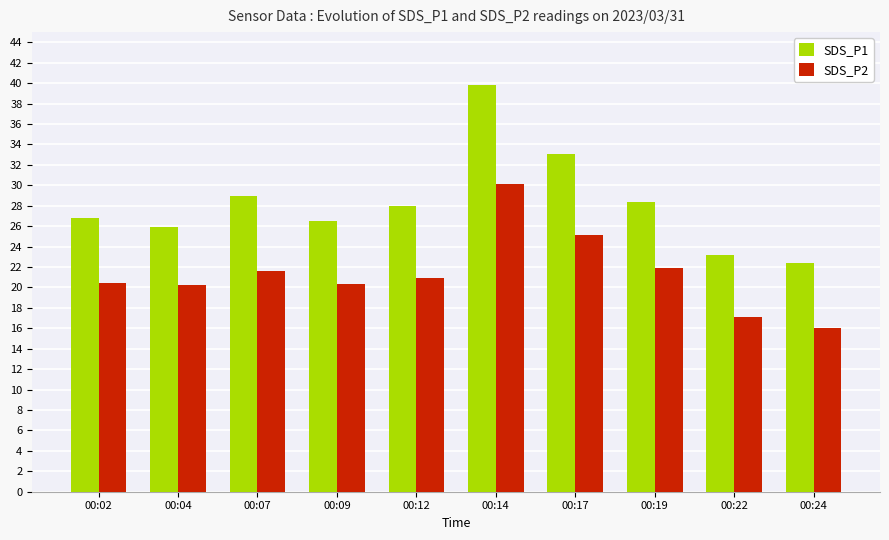

How many data points does each series have?

10